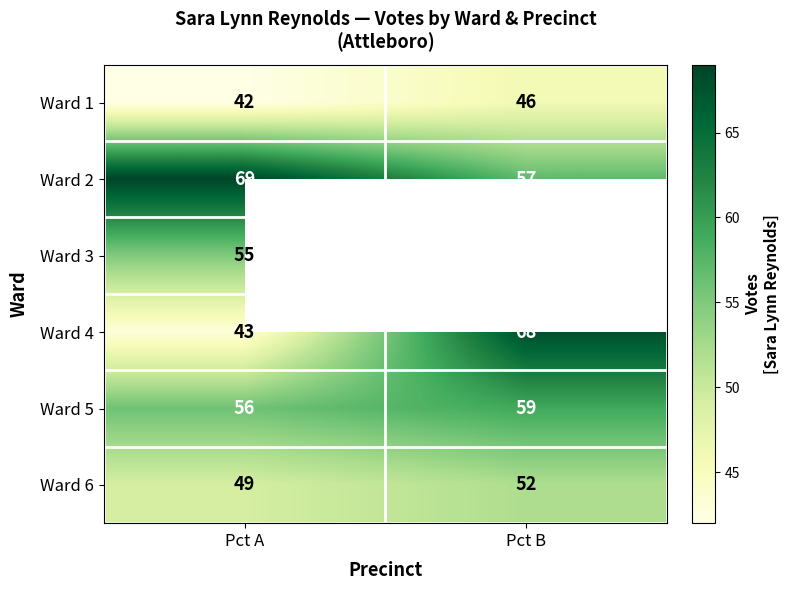

How many data points does each series have?

2